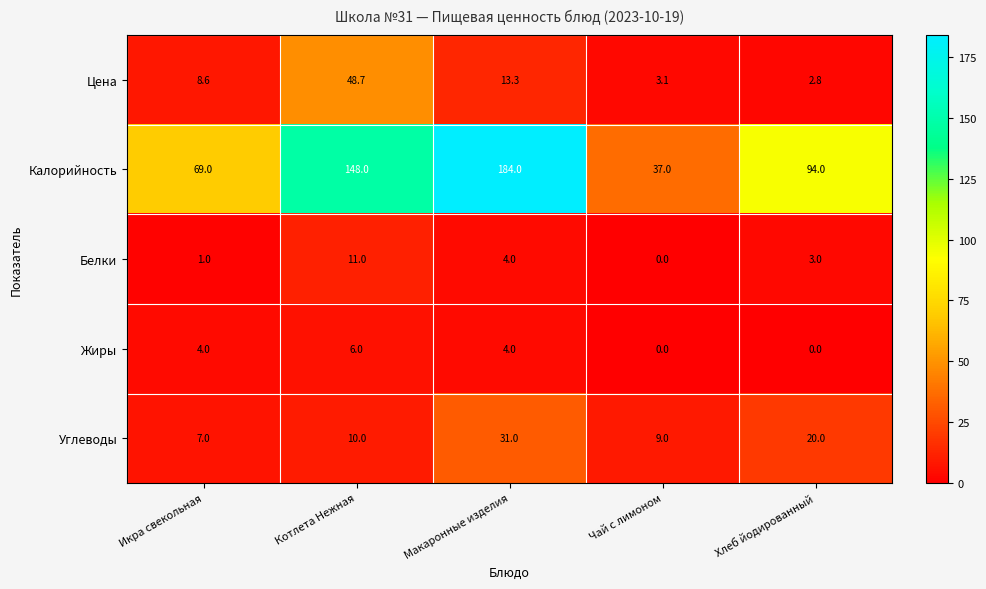

What is the difference between the maximum and second lowest values in the Калорийность series?

115.0